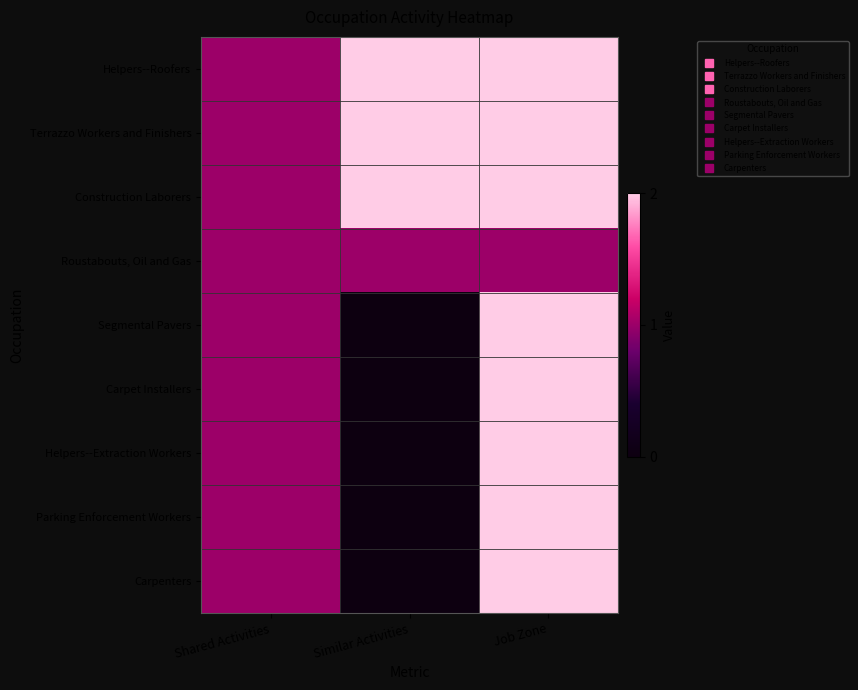

Reading left to right, what are all the values shown in this chart?

Helpers--Roofers: Shared Activities=1	Similar Activities=2	Job Zone=2
Terrazzo Workers and Finishers: Shared Activities=1	Similar Activities=2	Job Zone=2
Construction Laborers: Shared Activities=1	Similar Activities=2	Job Zone=2
Roustabouts, Oil and Gas: Shared Activities=1	Similar Activities=1	Job Zone=1
Segmental Pavers: Shared Activities=1	Similar Activities=0	Job Zone=2
Carpet Installers: Shared Activities=1	Similar Activities=0	Job Zone=2
Helpers--Extraction Workers: Shared Activities=1	Similar Activities=0	Job Zone=2
Parking Enforcement Workers: Shared Activities=1	Similar Activities=0	Job Zone=2
Carpenters: Shared Activities=1	Similar Activities=0	Job Zone=2